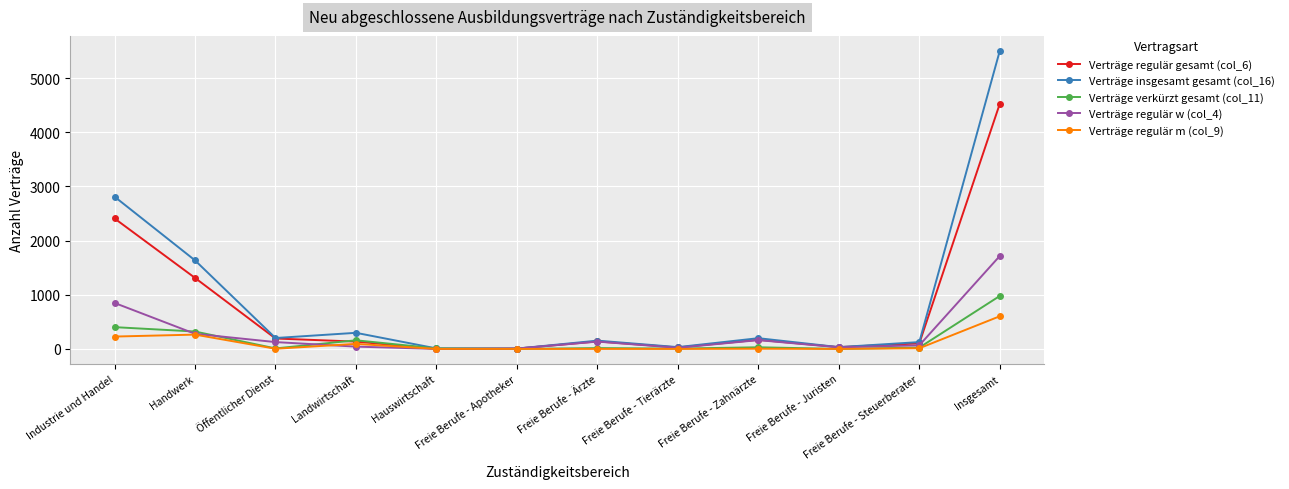

Count the number of categories in the chart.

12